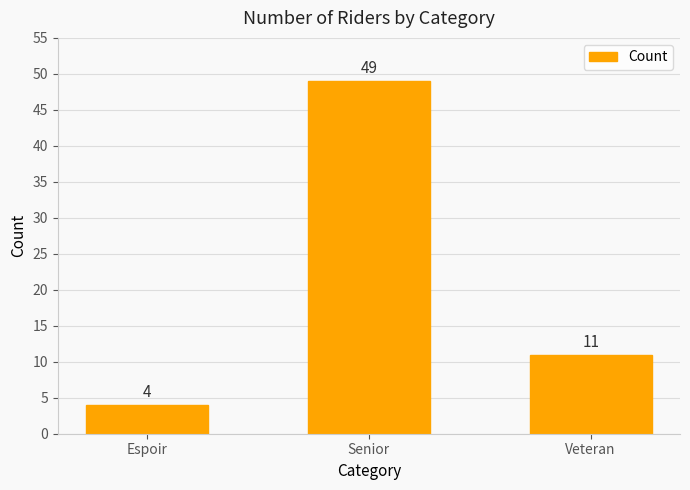

Rank the categories by value from lowest to highest.

Espoir, Veteran, Senior